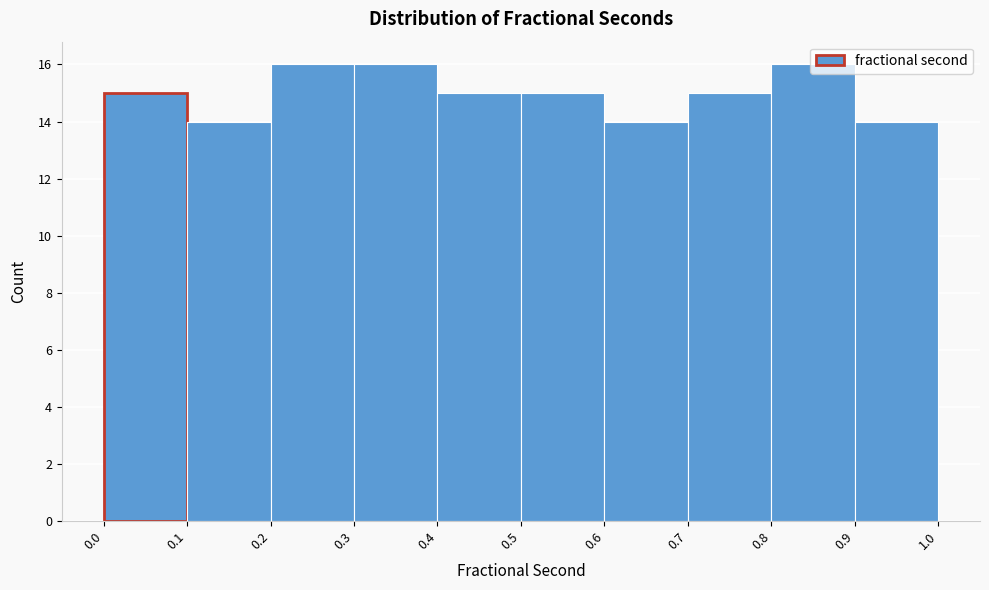

Reading left to right, transcribe this chart: for each bar, give the range it covers on the x-axis and its height. The values are not printed on the chart, so give them approximately, as read against the axis.

0.0 to 0.1: 15
0.1 to 0.2: 14
0.2 to 0.3: 16
0.3 to 0.4: 16
0.4 to 0.5: 15
0.5 to 0.6: 15
0.6 to 0.7: 14
0.7 to 0.8: 15
0.8 to 0.9: 16
0.9 to 1.0: 14